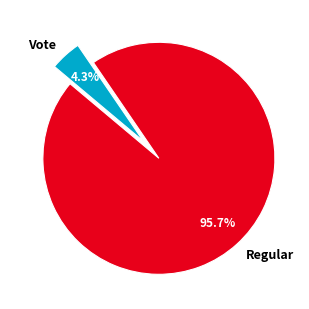

Which category accounts for the majority?

Regular